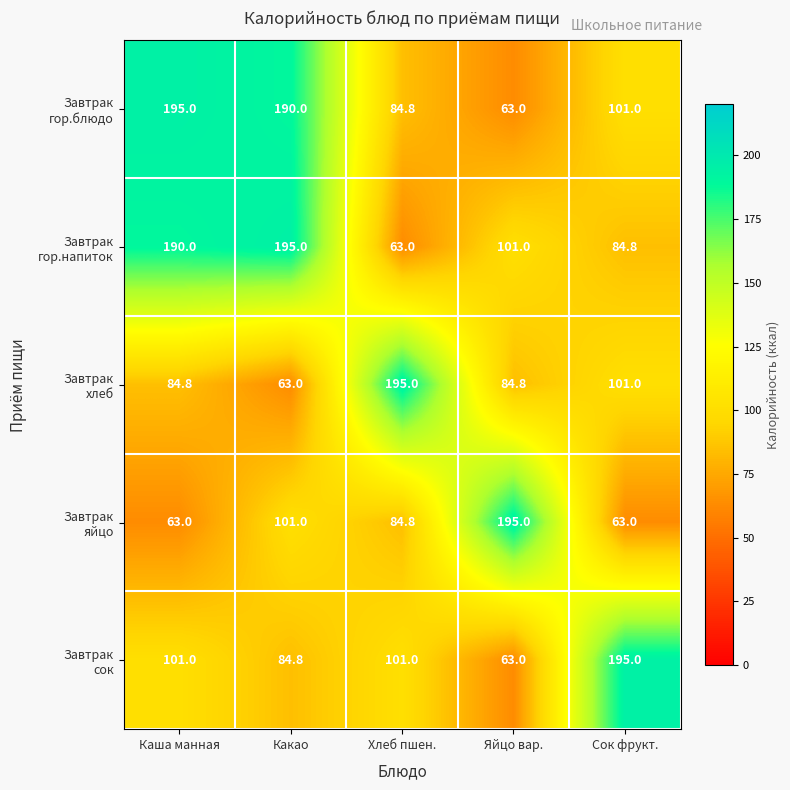

At how many categories does at least one series exceed 173?

5